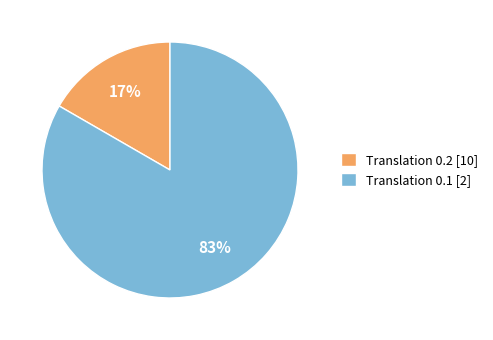

Between Translation 0.2 and Translation 0.1, which is larger?

Translation 0.1